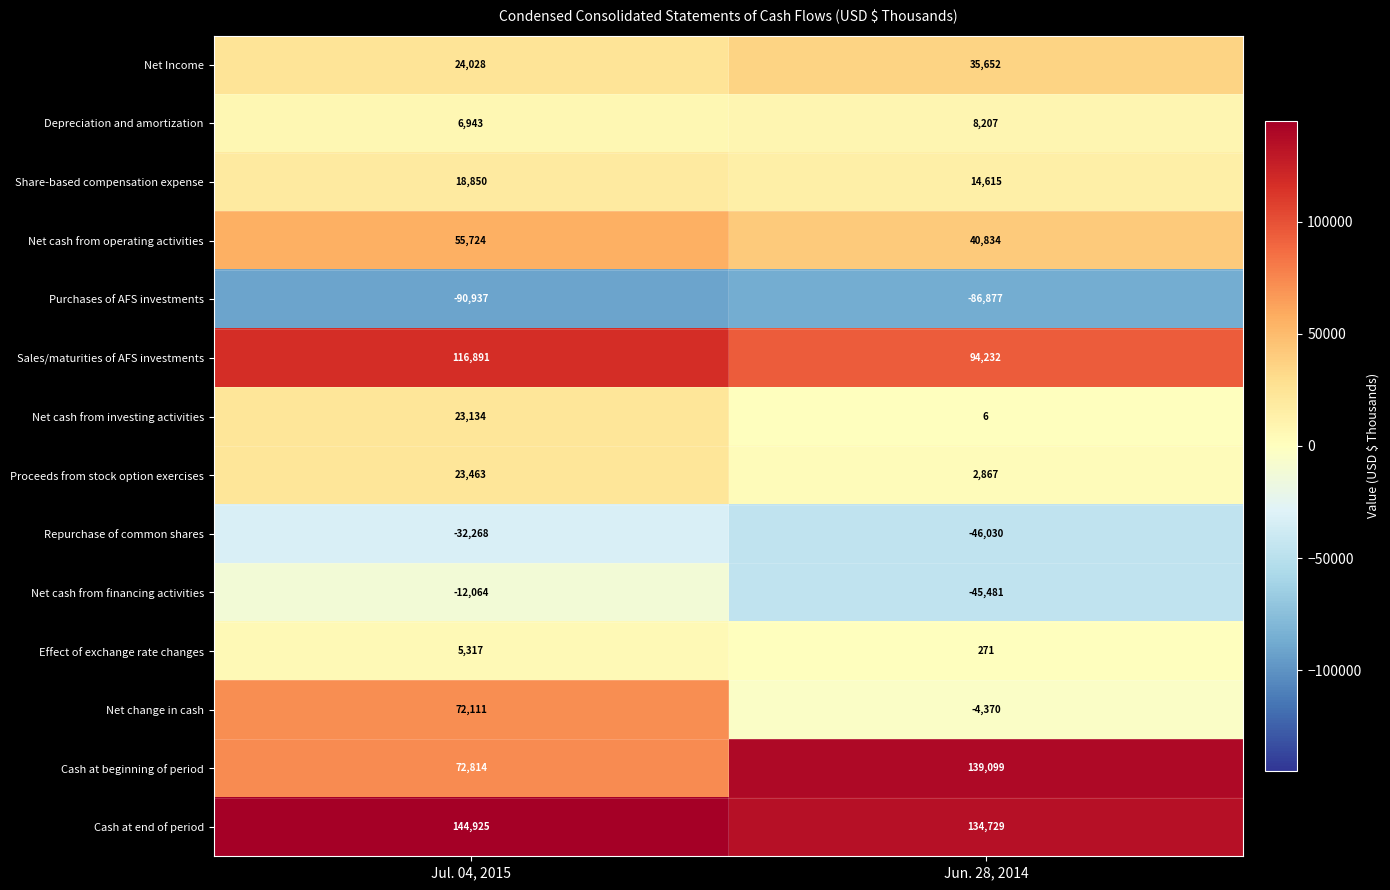

Is it true that Net cash from financing activities equals -45481 at Jun. 28, 2014?

True